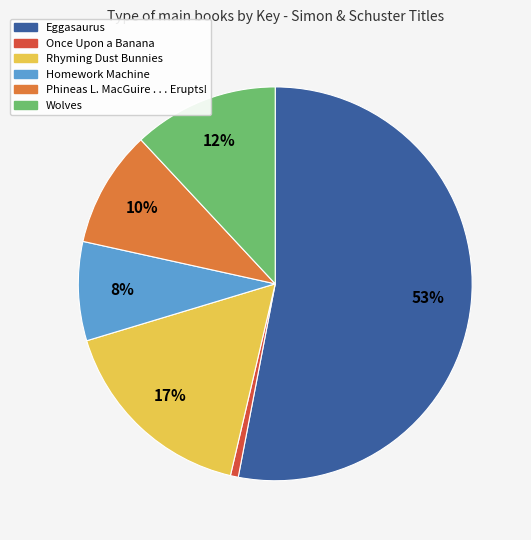

The Once Upon a Banana slice represents 11% of the pie. True or false?

False